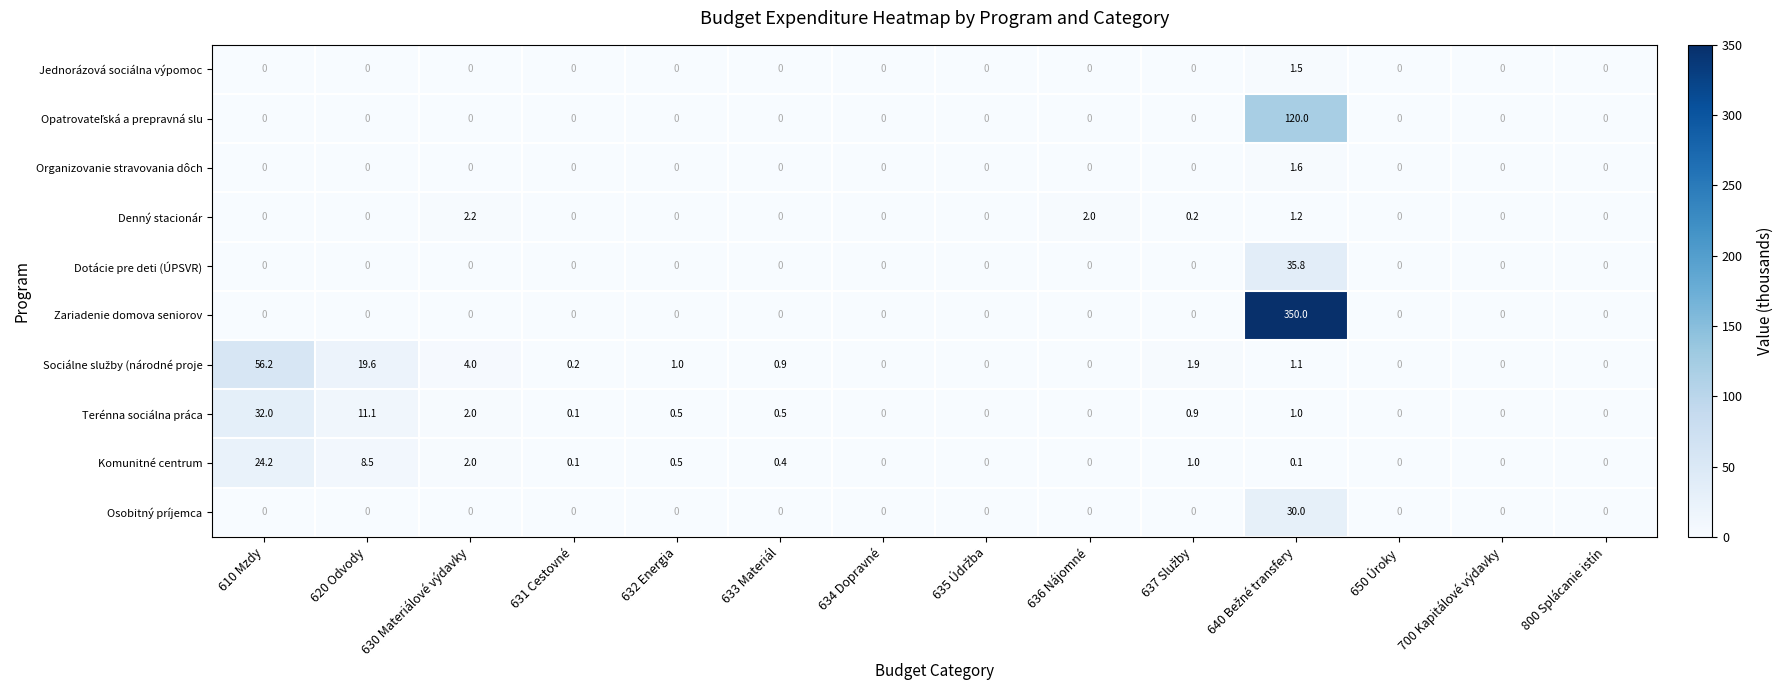

Which series has the widest spread of values?

Zariadenie domova seniorov